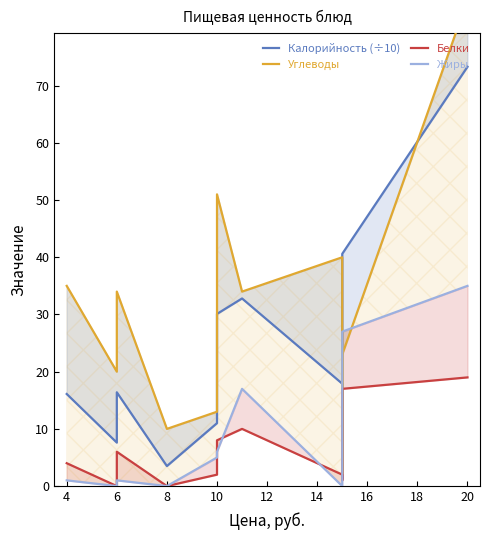

Reading left to right, transcribe all the data shown in this chart.

Калорийность (÷10): 16.1	7.6	16.4	3.5	11.0	30.1	32.8	17.9	1.2	40.6	73.3
Углеводы: 35.0	20.0	34.0	10.0	13.0	51.0	34.0	40.0	2.0	23.0	85.0
Белки: 4.0	0.0	6.0	0.0	2.0	8.0	10.0	2.0	1.0	17.0	19.0
Жиры: 1.0	0.0	1.0	0.0	5.0	6.0	17.0	0.0	0.0	27.0	35.0